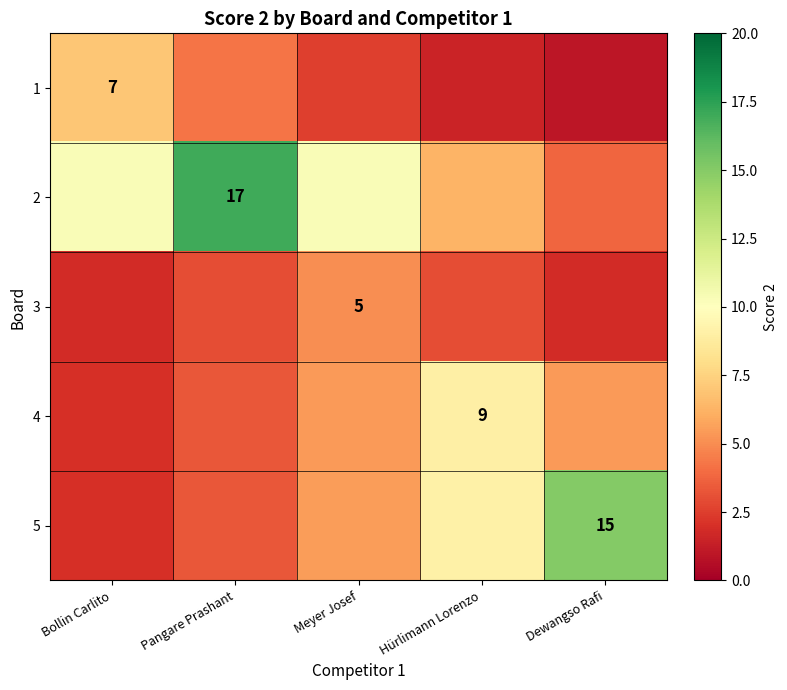

Which series has the largest range (max minus min)?

2